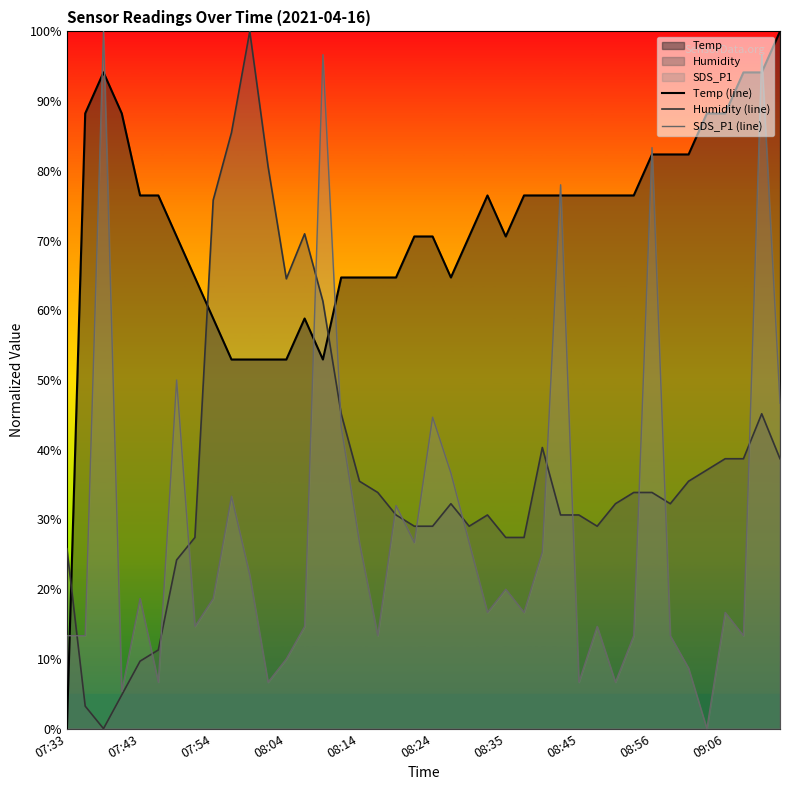

What is the spread (max minus min) of values at 23?

59.8